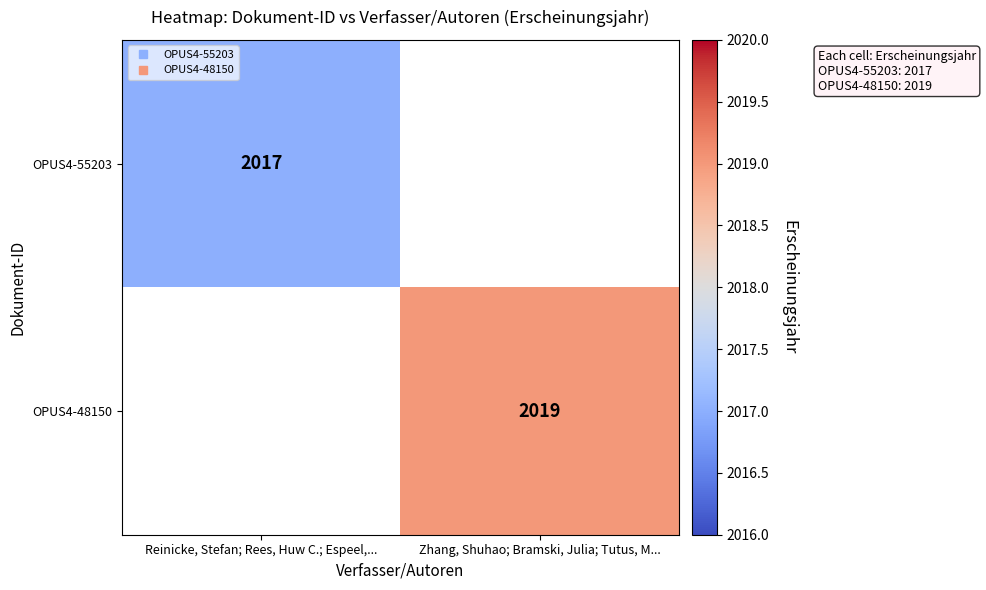

Which has a higher value, Zhang, Shuhao; Bramski, Julia; Tutus, M... or Reinicke, Stefan; Rees, Huw C.; Espeel,...?

Reinicke, Stefan; Rees, Huw C.; Espeel,...